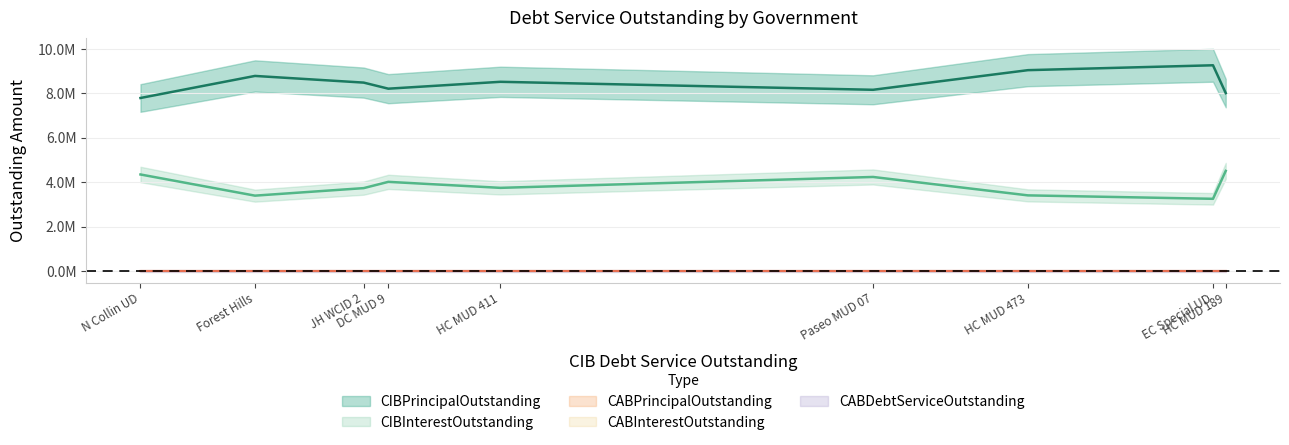

At how many categories does at least one series exceed 2186052?

9